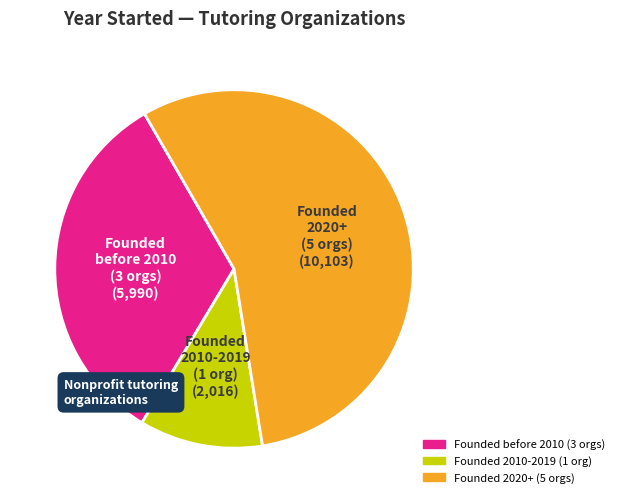

Is there any slice that represents more than half of the pie?

Yes